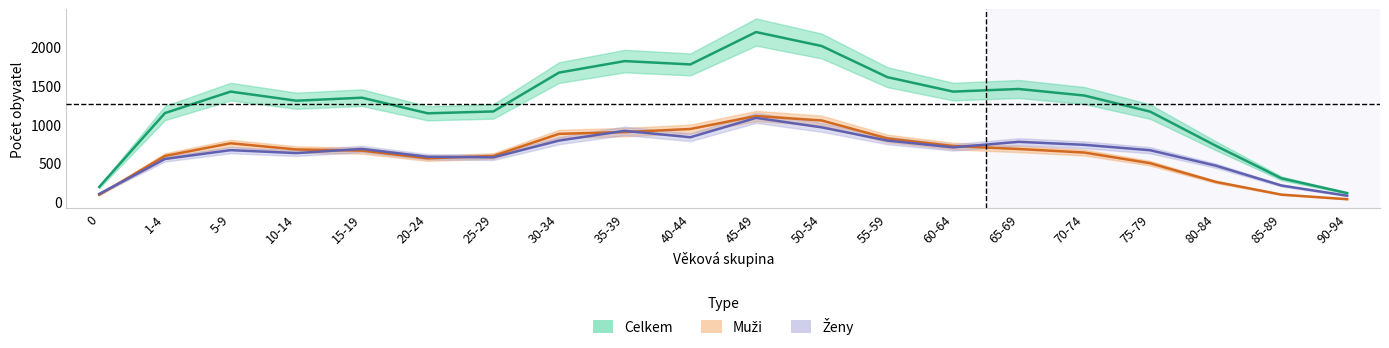

True or false: Ženy and Celkem cross at least once.

False